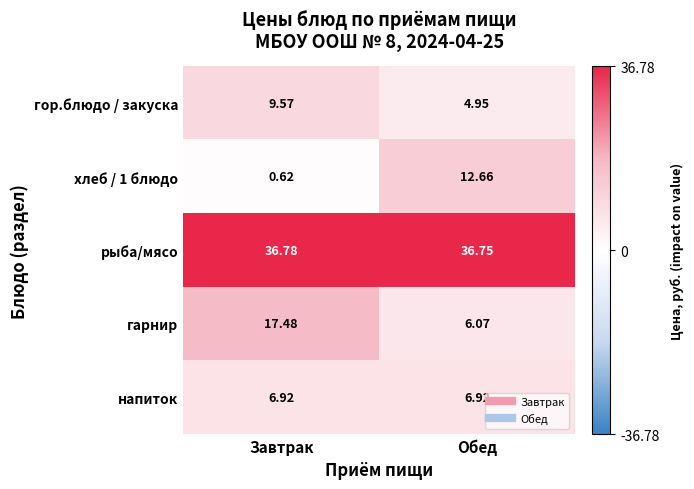

List the labels in order of хлеб / 1 блюдо value, largest first.

Обед, Завтрак